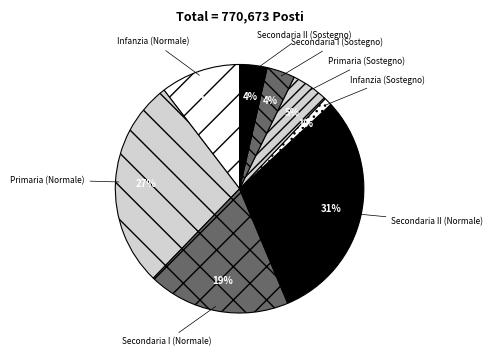

To the nearest percent, what portion does Secondaria II (Normale) represent?

31%